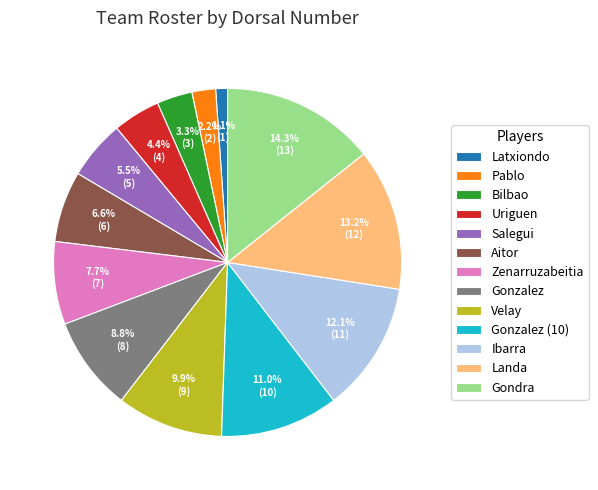

Which category has the smallest portion of the pie?

Latxiondo